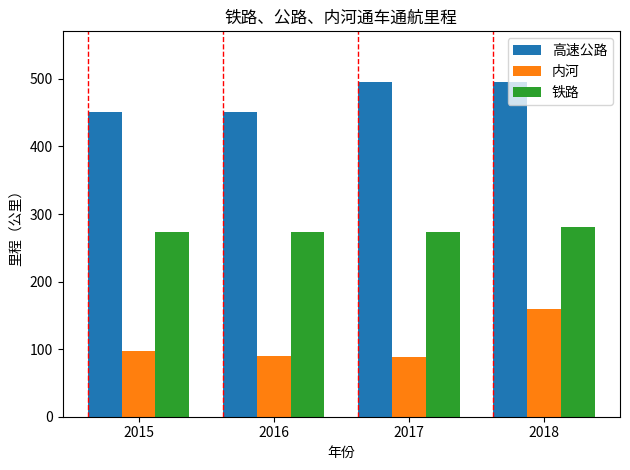

What is the difference between the maximum and second lowest values in the 铁路 series?

6.5